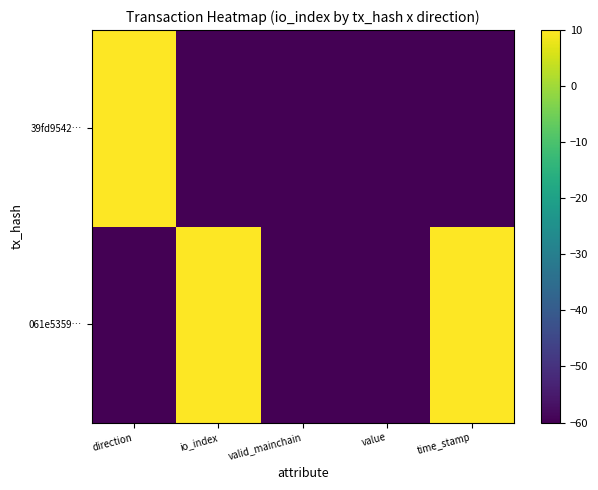

Rank the series at time_stamp from lowest to highest value.

39fd9542…, 061e5359…